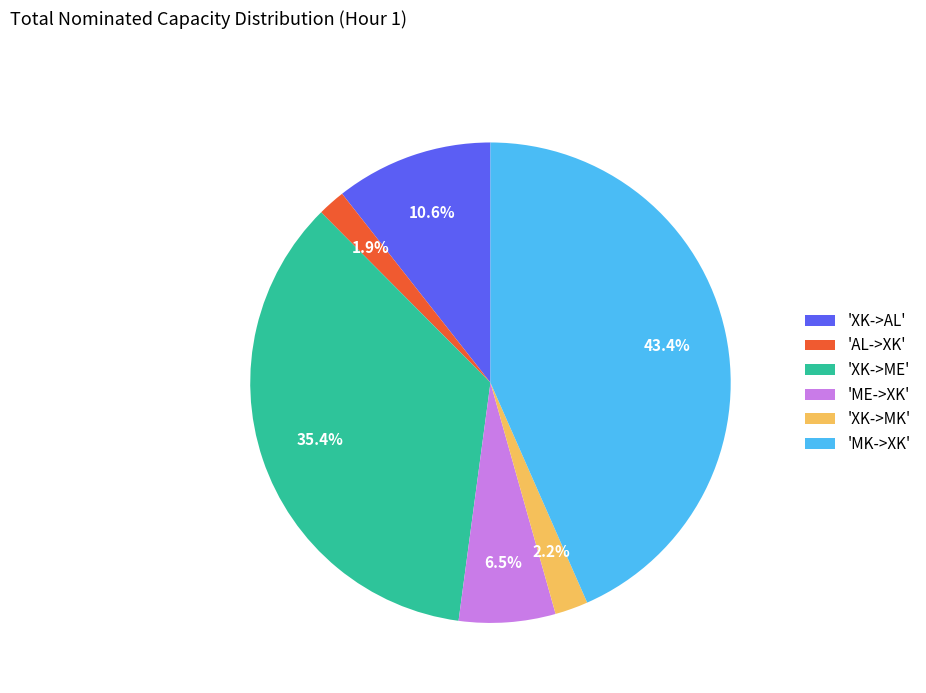

Combined, do 'XK->ME' and 'MK->XK' account for over 50%?

Yes